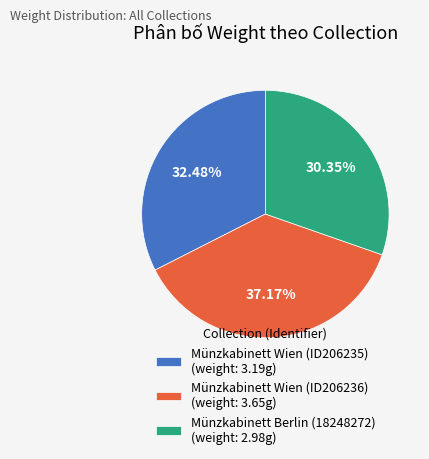

To the nearest percent, what is the difference between the largest and smallest slice percentages?

7%